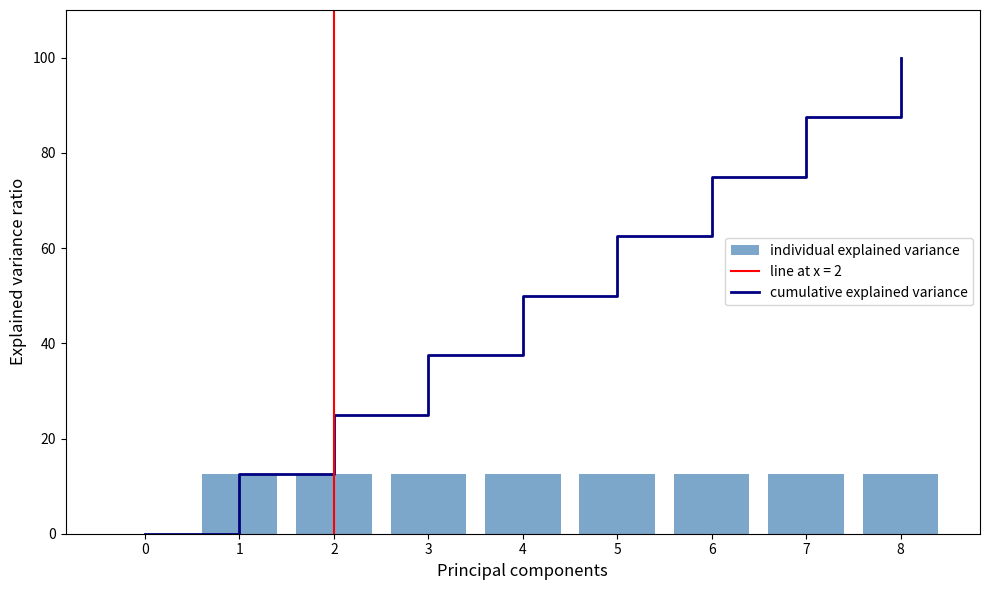

What is the sum of all cumulative explained variance values?

450.0